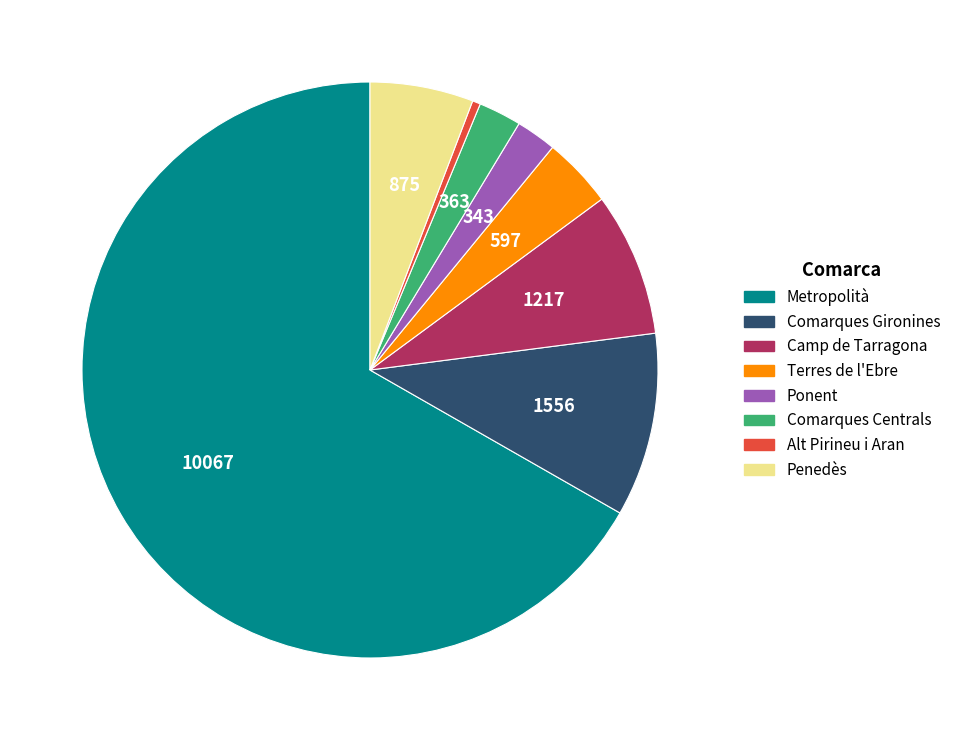

Is it true that Alt Pirineu i Aran is 0% of the pie?

True